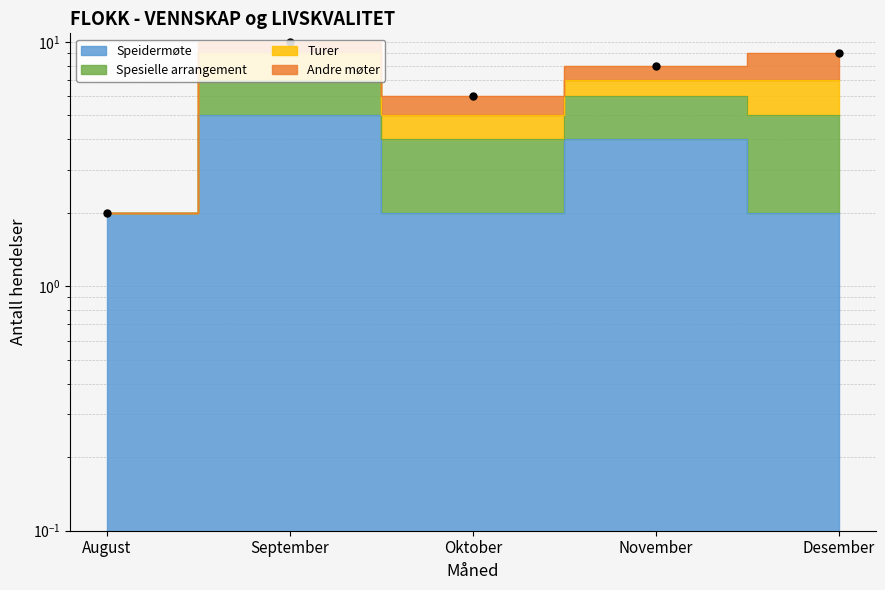

What is the value of the 3rd point from the left?

6